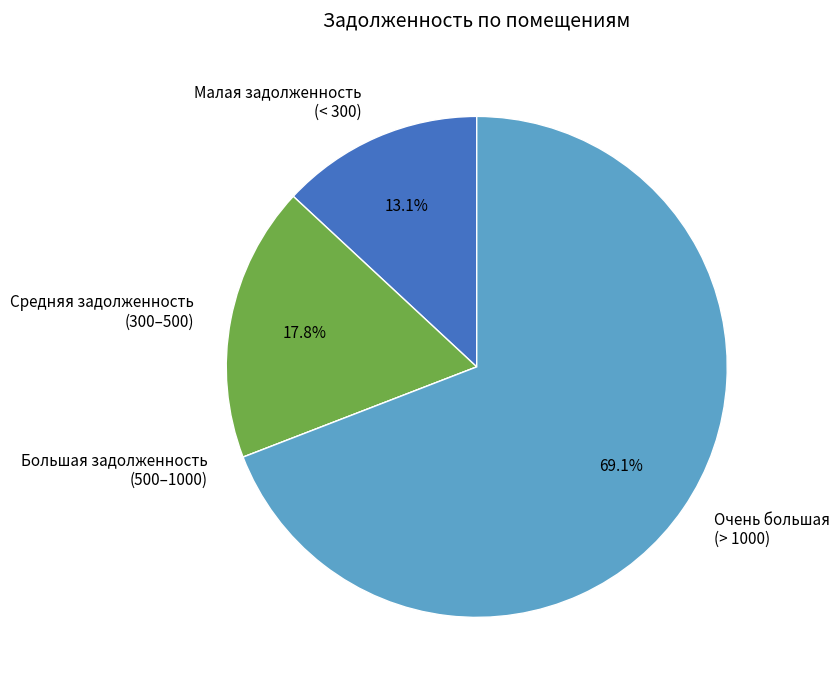

What is the majority slice?

Очень большая (> 1000)